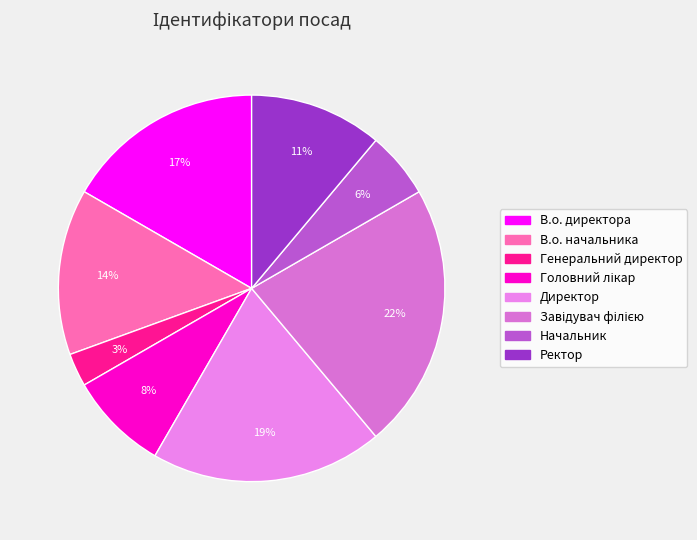

Is there any slice that represents more than half of the pie?

No